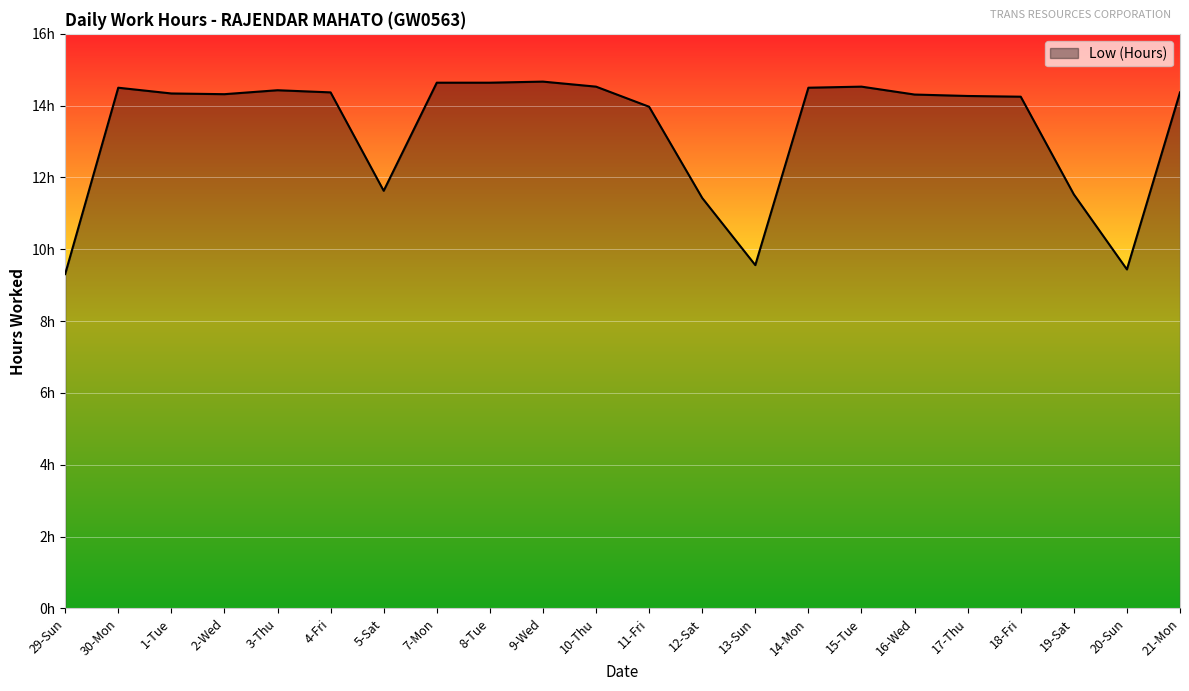

Where is the data nearest to the value 11?

12-Sat